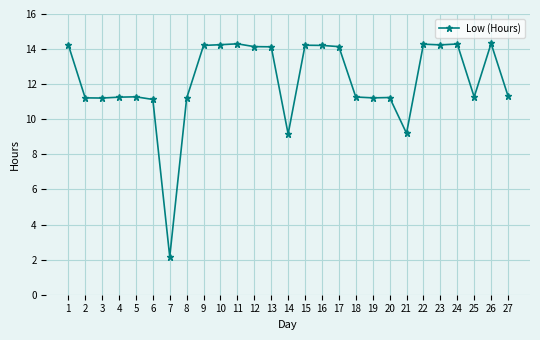

What is the average value?

12.2